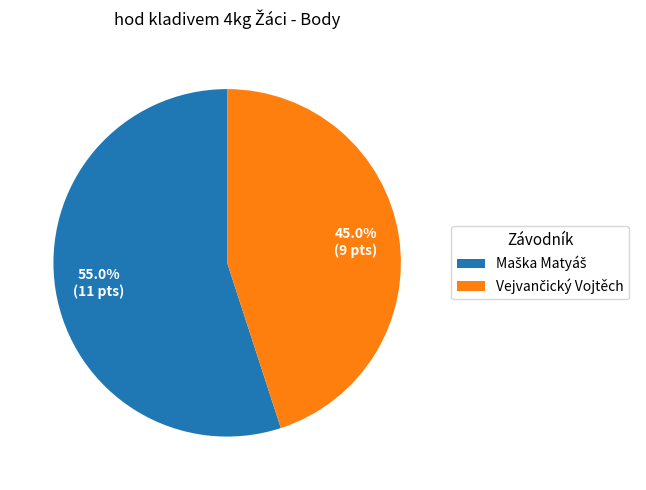

Does any single category account for the majority?

Yes